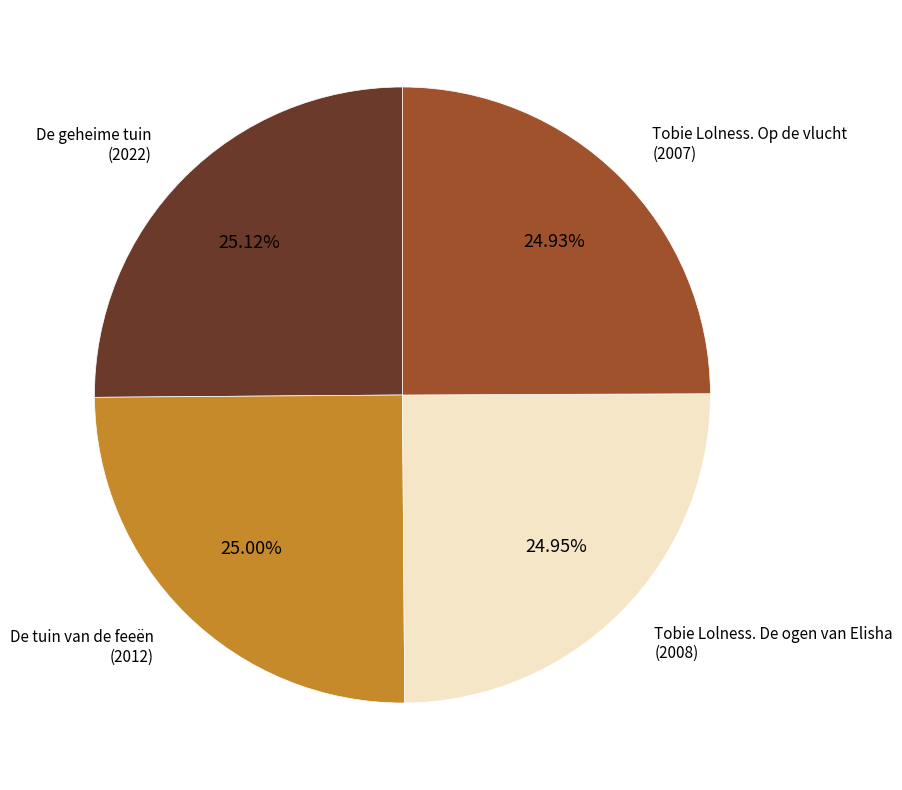

To the nearest percent, what is the average slice percentage?

25%